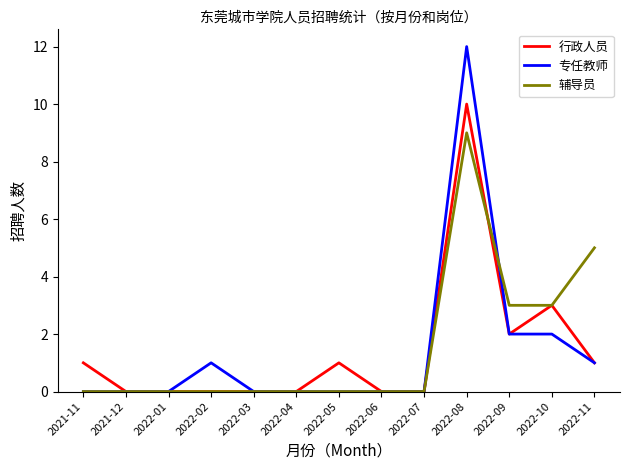

Reading right to left, transcribe all the data shown in this chart.

行政人员: 2022-11=1	2022-10=3	2022-09=2	2022-08=10	2022-07=0	2022-06=0	2022-05=1	2022-04=0	2022-03=0	2022-02=0	2022-01=0	2021-12=0	2021-11=1
专任教师: 2022-11=1	2022-10=2	2022-09=2	2022-08=12	2022-07=0	2022-06=0	2022-05=0	2022-04=0	2022-03=0	2022-02=1	2022-01=0	2021-12=0	2021-11=0
辅导员: 2022-11=5	2022-10=3	2022-09=3	2022-08=9	2022-07=0	2022-06=0	2022-05=0	2022-04=0	2022-03=0	2022-02=0	2022-01=0	2021-12=0	2021-11=0